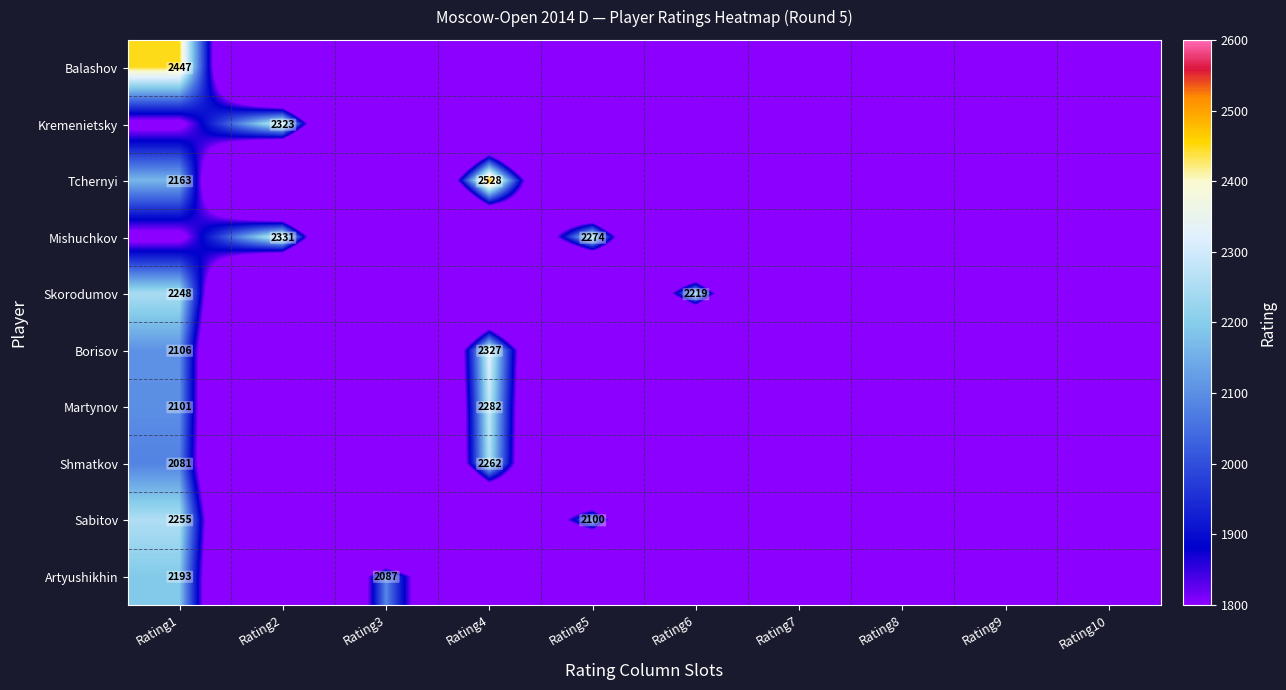

The value of Balashov at Rating1 is 4134.2. True or false?

False